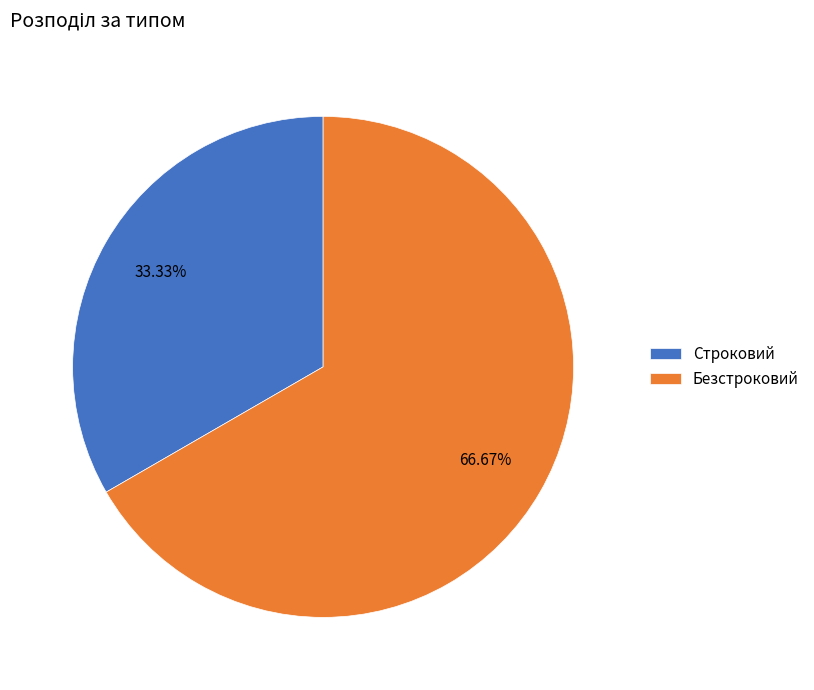

Which slice is the largest?

Безстроковий